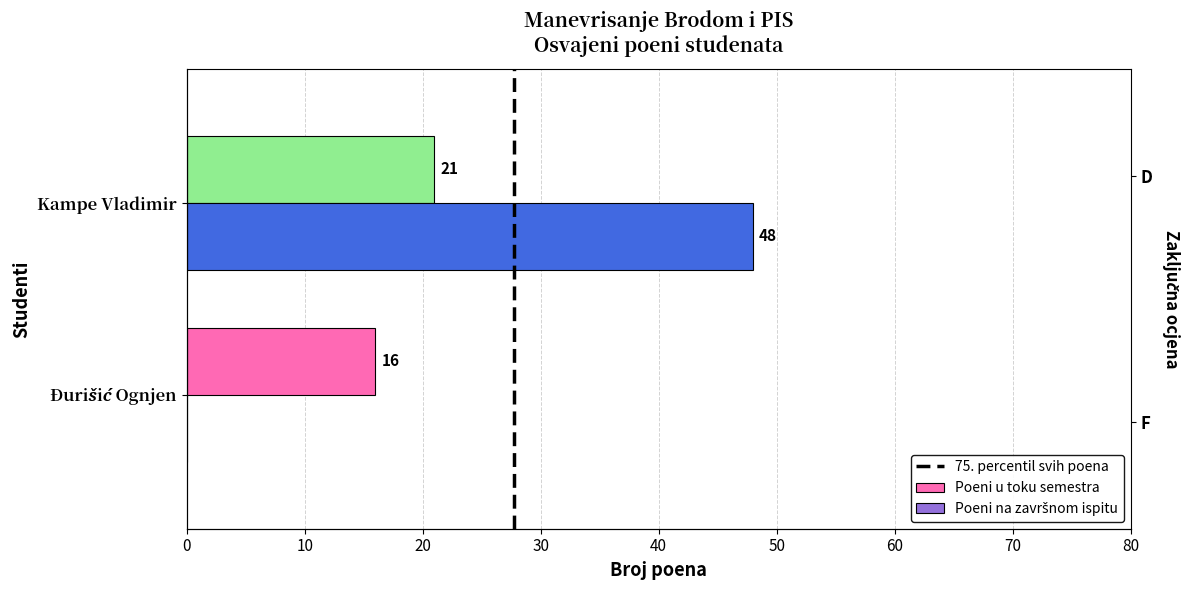

How many series are shown in this chart?

3